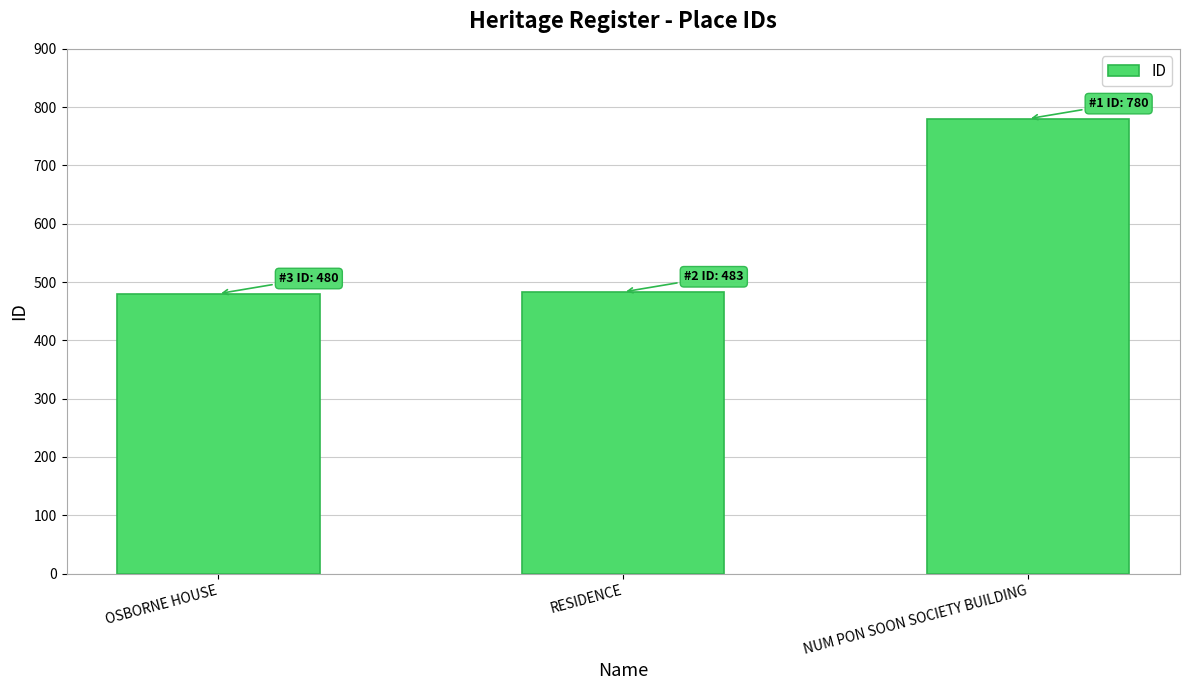

At which category does the chart reach its peak across all series?

NUM PON SOON SOCIETY BUILDING